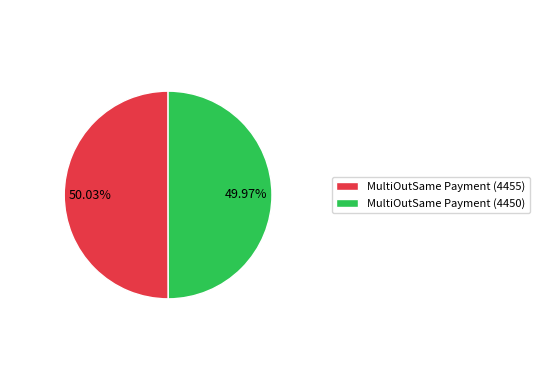

Count the number of slices in the pie.

2